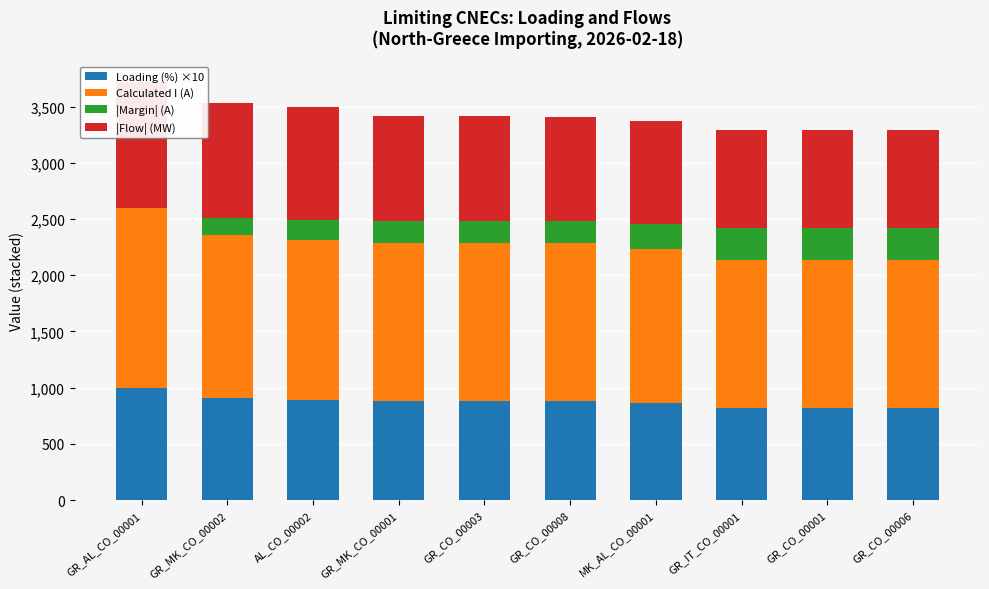

Read the Loading (%) ×10 value at GR_AL_CO_00001, to the nearest 5.

1000